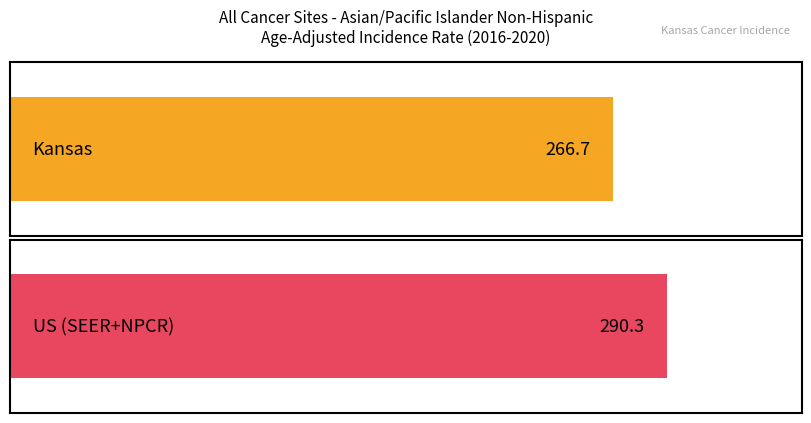

At which label is the value closest to 278?

Kansas